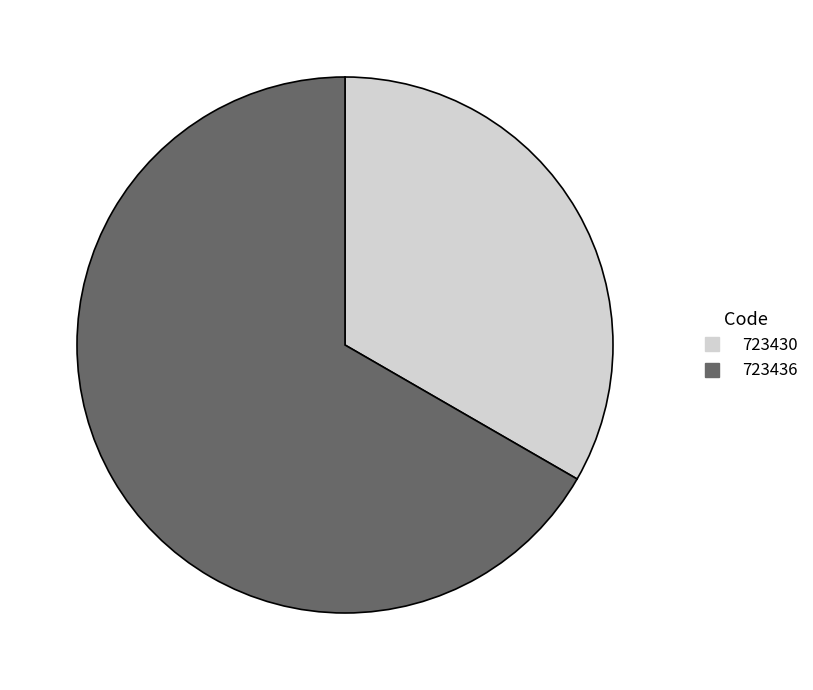

How many segments does this pie chart have?

2